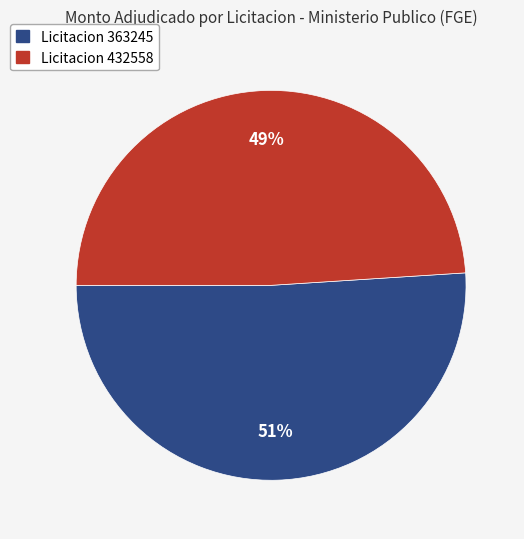

Does any single category account for the majority?

Yes